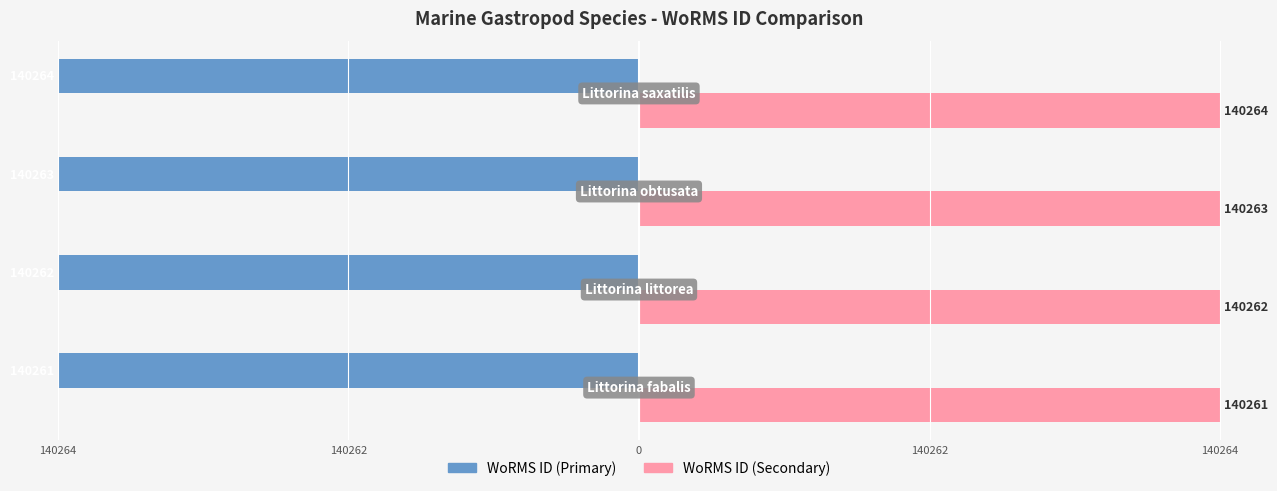

What are all the series names shown in the legend?

WoRMS ID (Primary), WoRMS ID (Secondary)